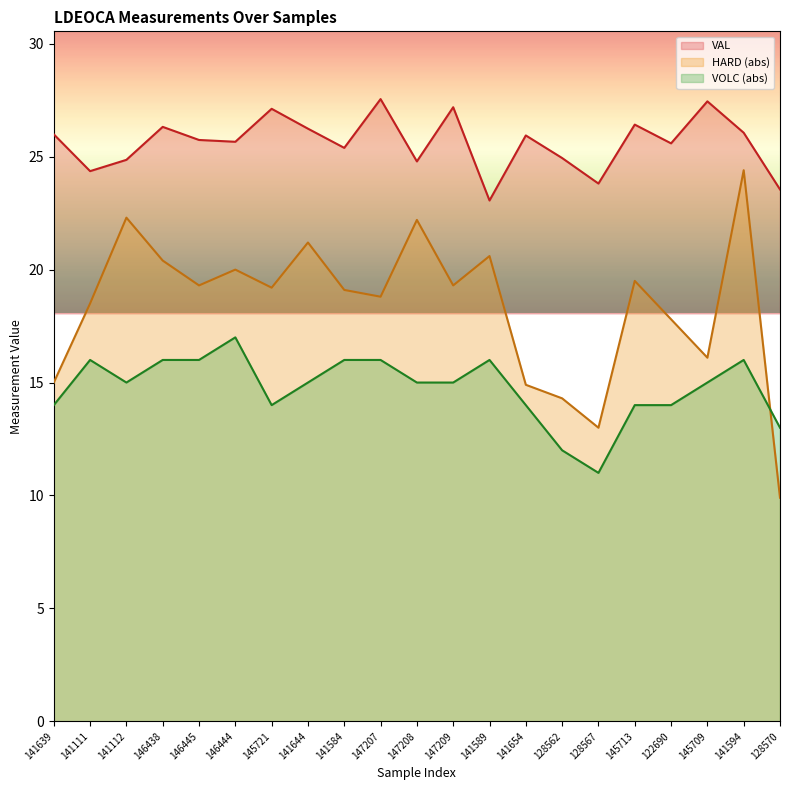

What value does the HARD series have at 147208?

22.2